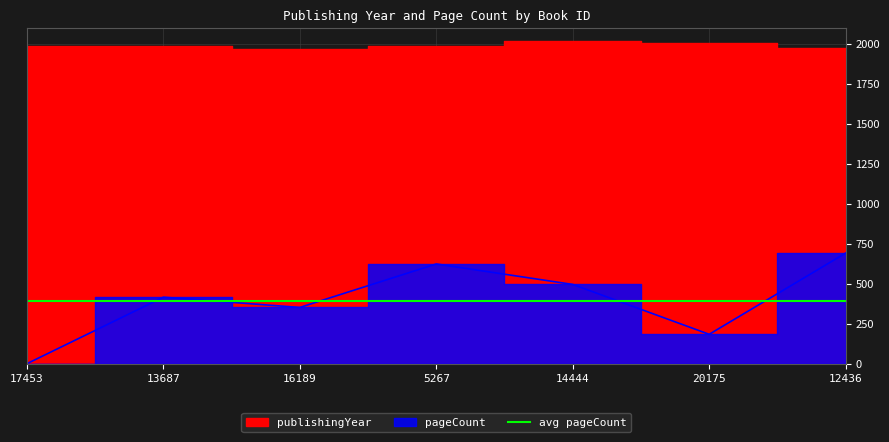

What is the sum of all values?

2764